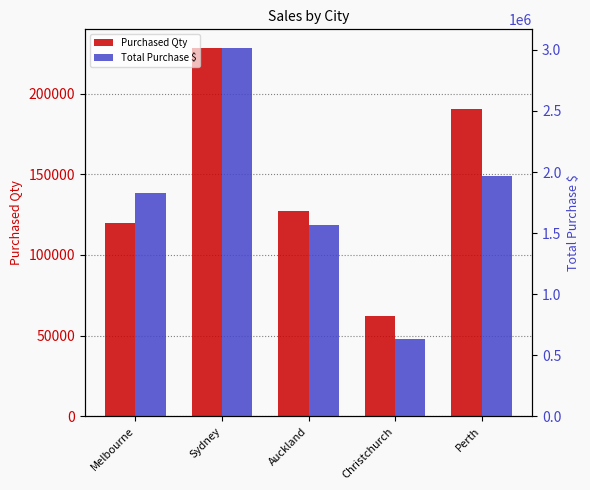

Is the value of Total Purchase $ at Sydney greater than the value of Purchased Qty at Auckland?

Yes